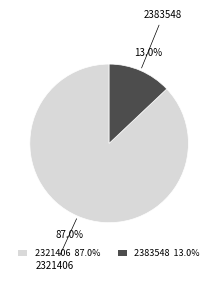

How many slices are in this pie chart?

2